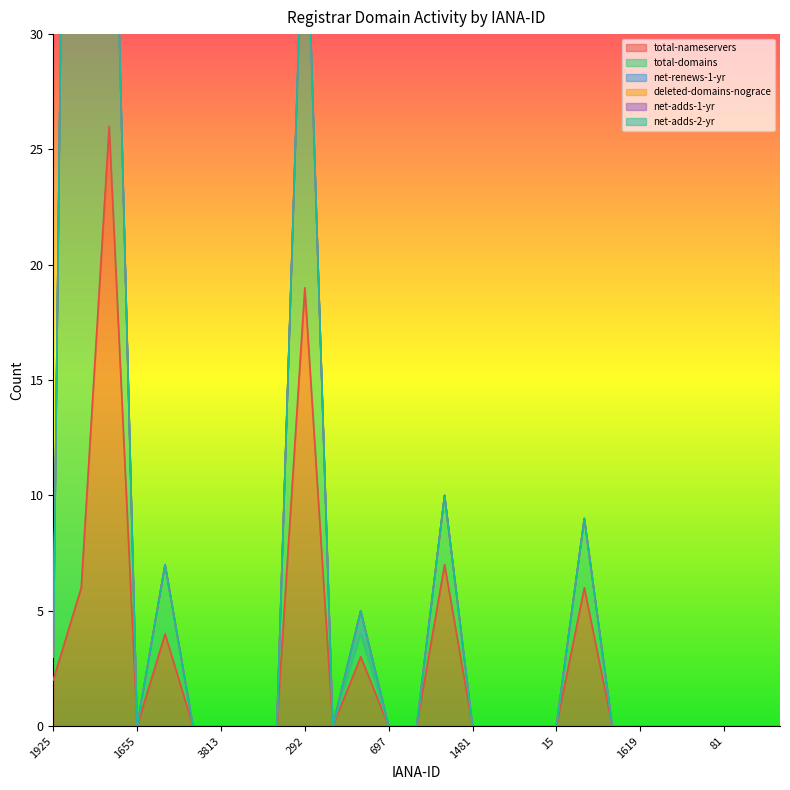

The value of total-domains at 1481 is 0. True or false?

True